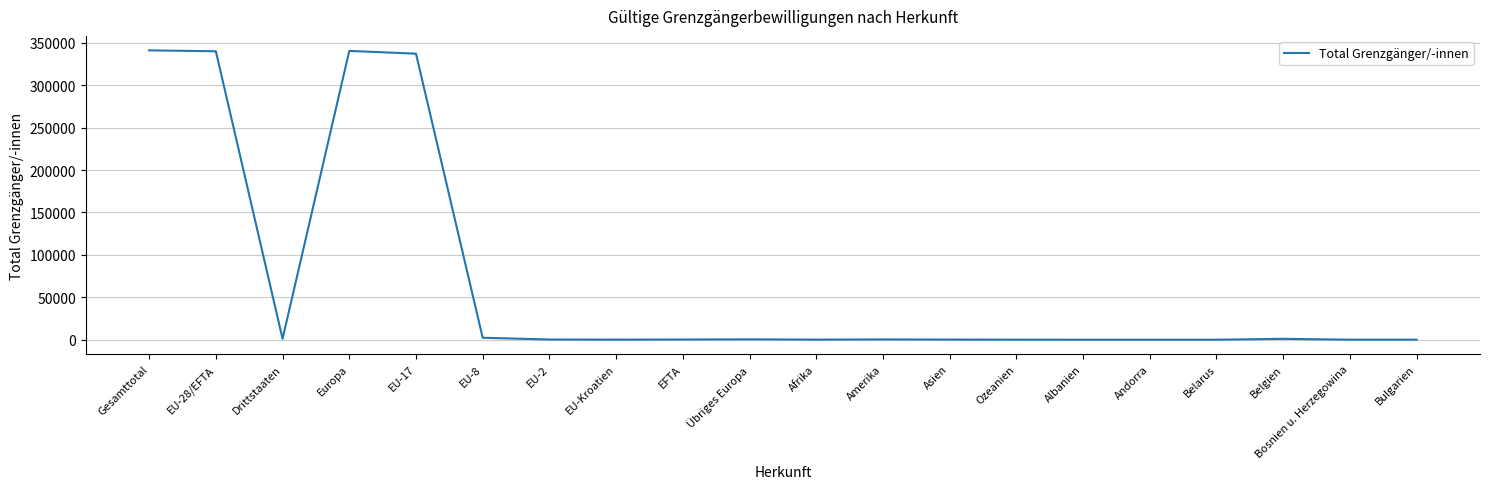

True or false: the data has more than 0 interior local peaks.

True